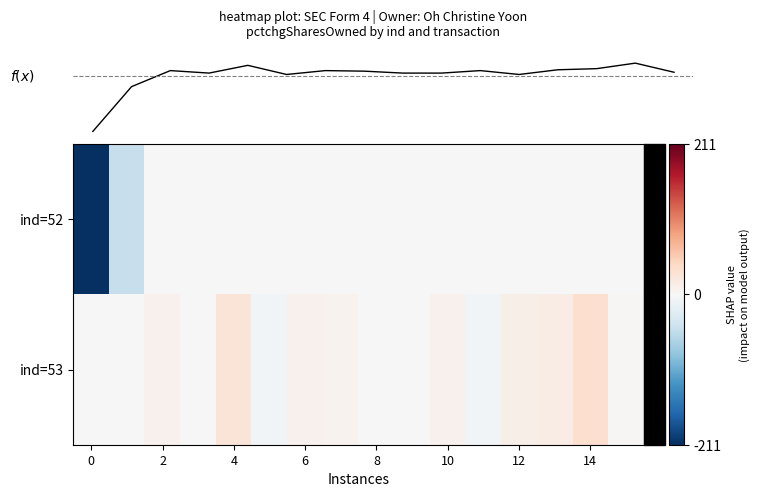

Count the number of categories in the chart.

16